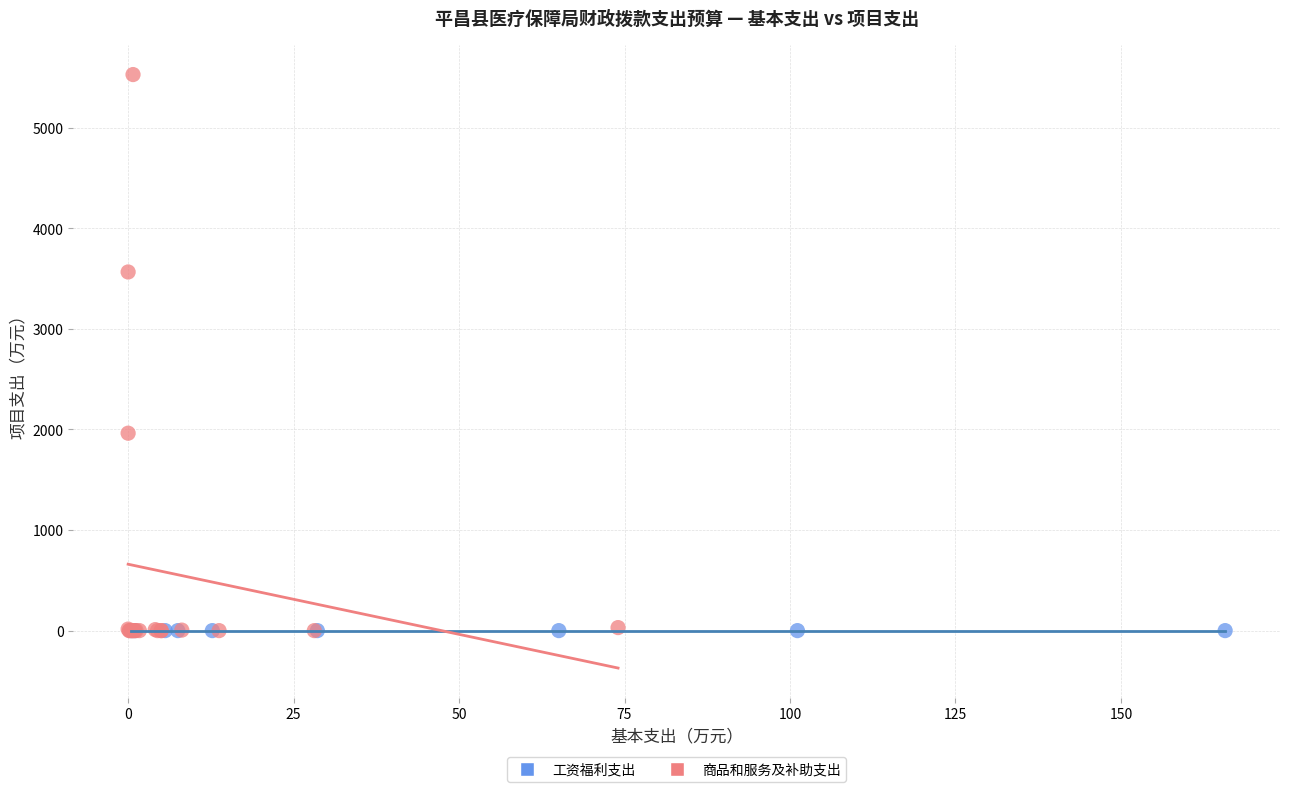

Which series reaches the maximum Y coordinate?

商品和服务及补助支出